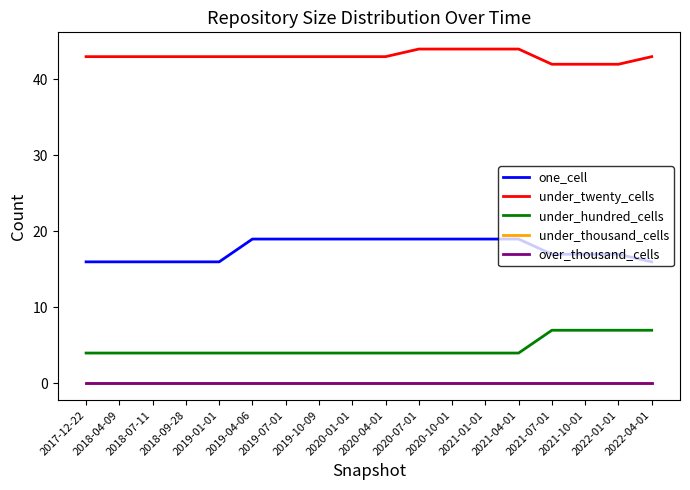

Which series changed the most between 2018-09-28 and 2021-10-01?

under_hundred_cells